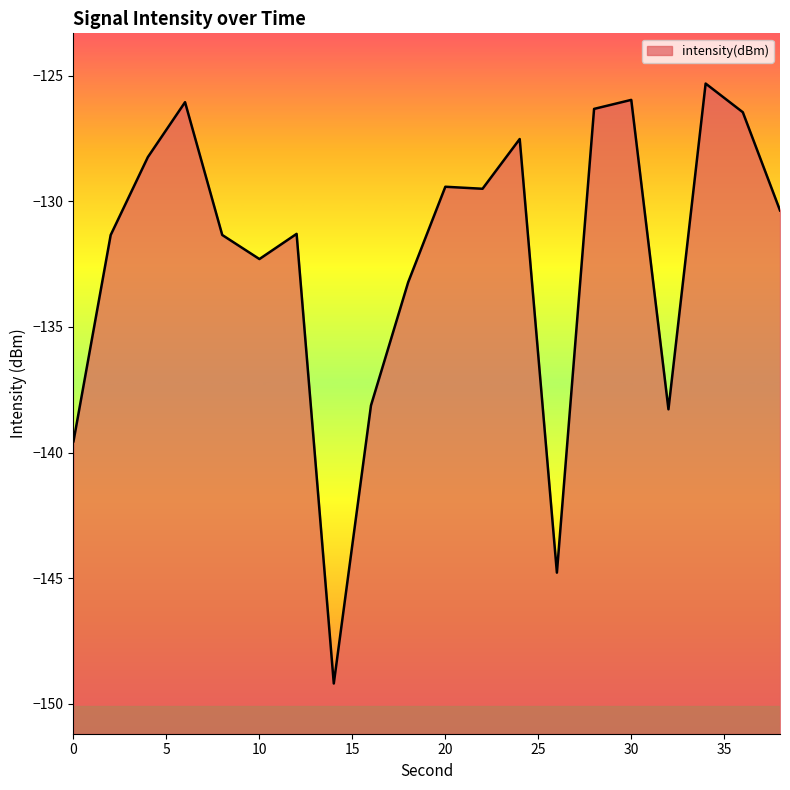

Rank the categories by value from lowest to highest.

14, 26, 0, 32, 16, 18, 10, 2, 8, 12, 38, 22, 20, 4, 24, 36, 28, 6, 30, 34